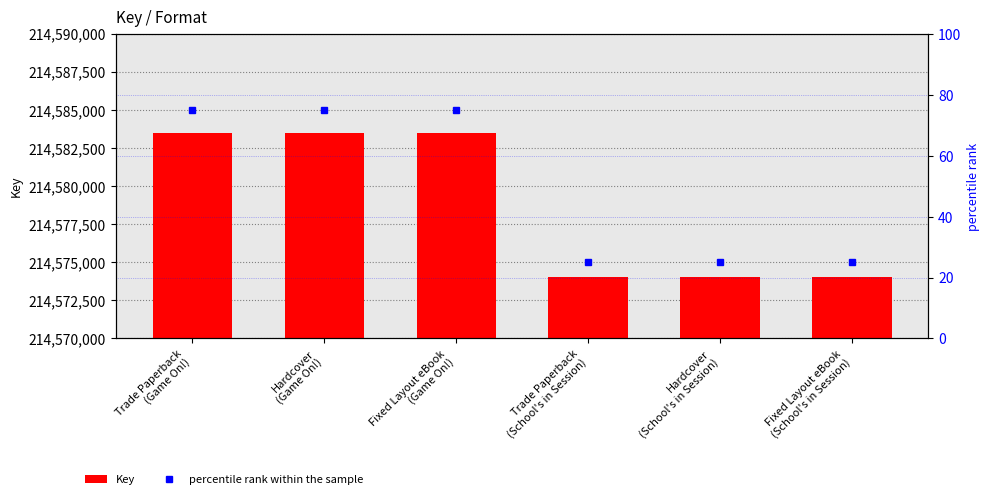

Between Trade Paperback
(Game On!) and Trade Paperback
(School's in Session), which series saw the biggest shift?

Key